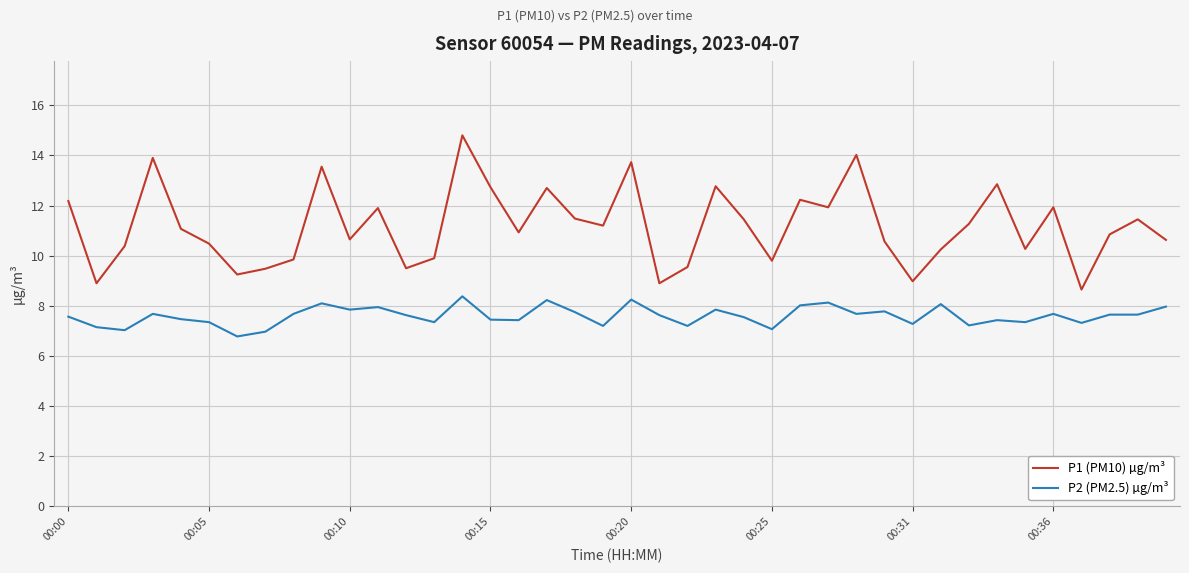

What is the greatest value displayed?

14.8